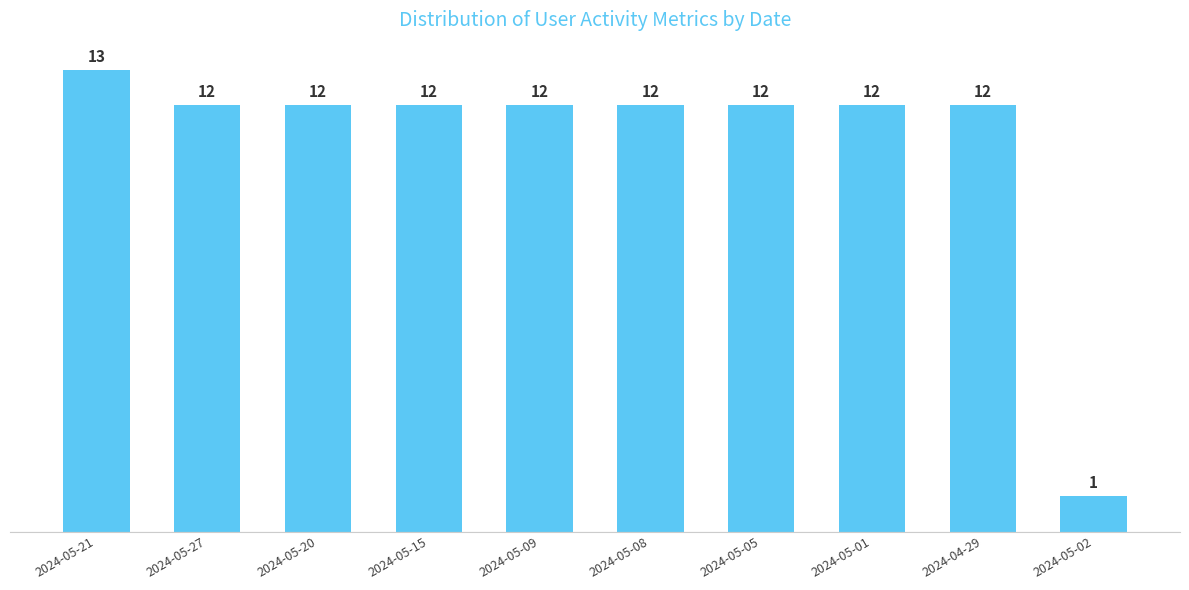

Approximately how many times larger is the value at 2024-05-20 compared to 2024-05-05?

1.0